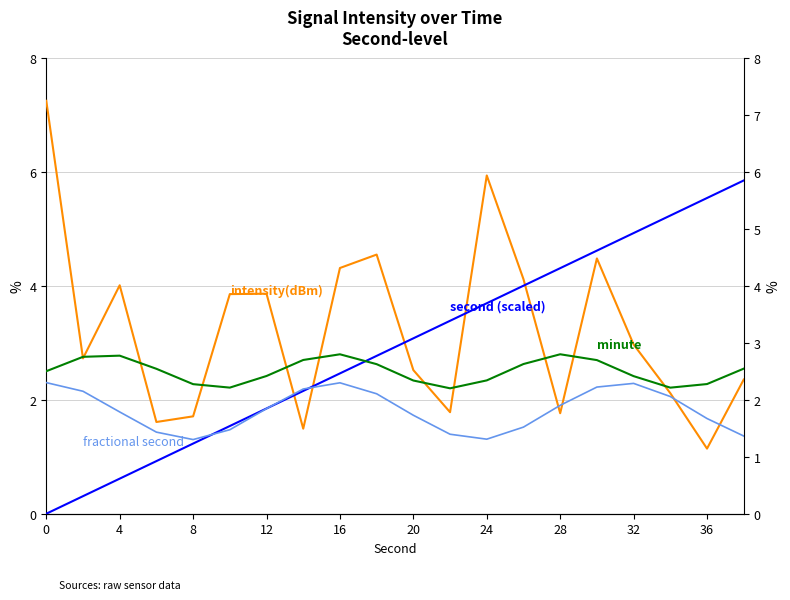

The second (scaled) series shows 1.3 at 24. True or false?

False